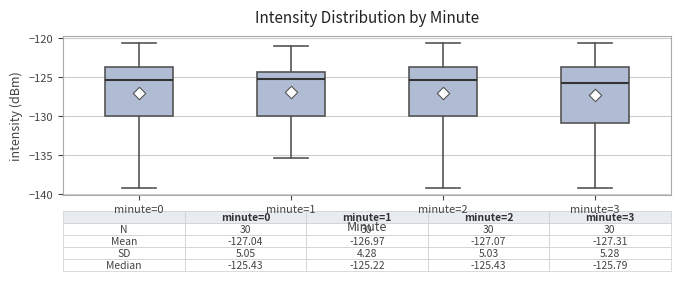

Comparing the boxes themselves (not the whiskers), which one is the tallest?

minute=3